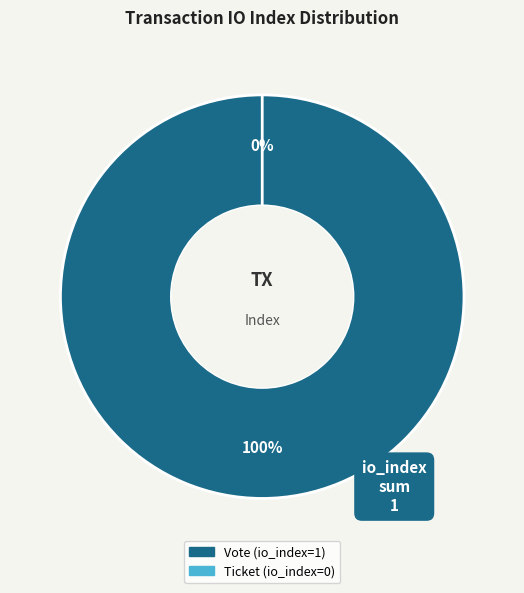

Do Ticket and Vote together represent more than half of the pie?

Yes